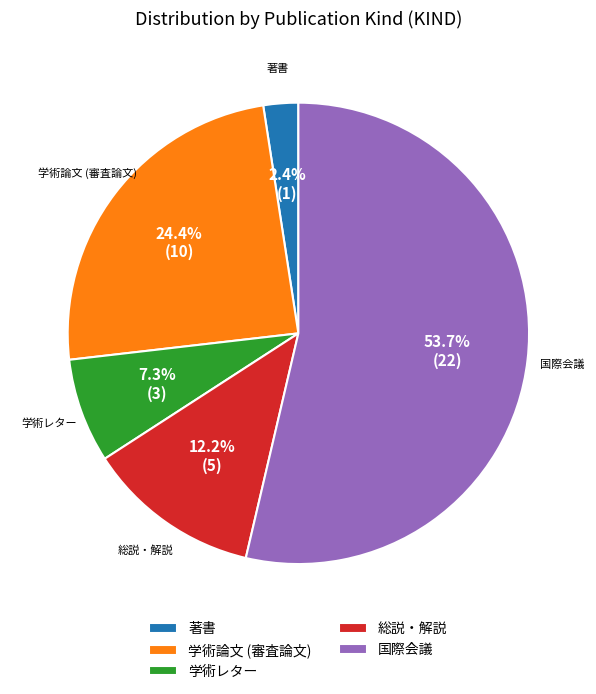

What is the total percentage of 著書 and 総説・解説?

14.6%